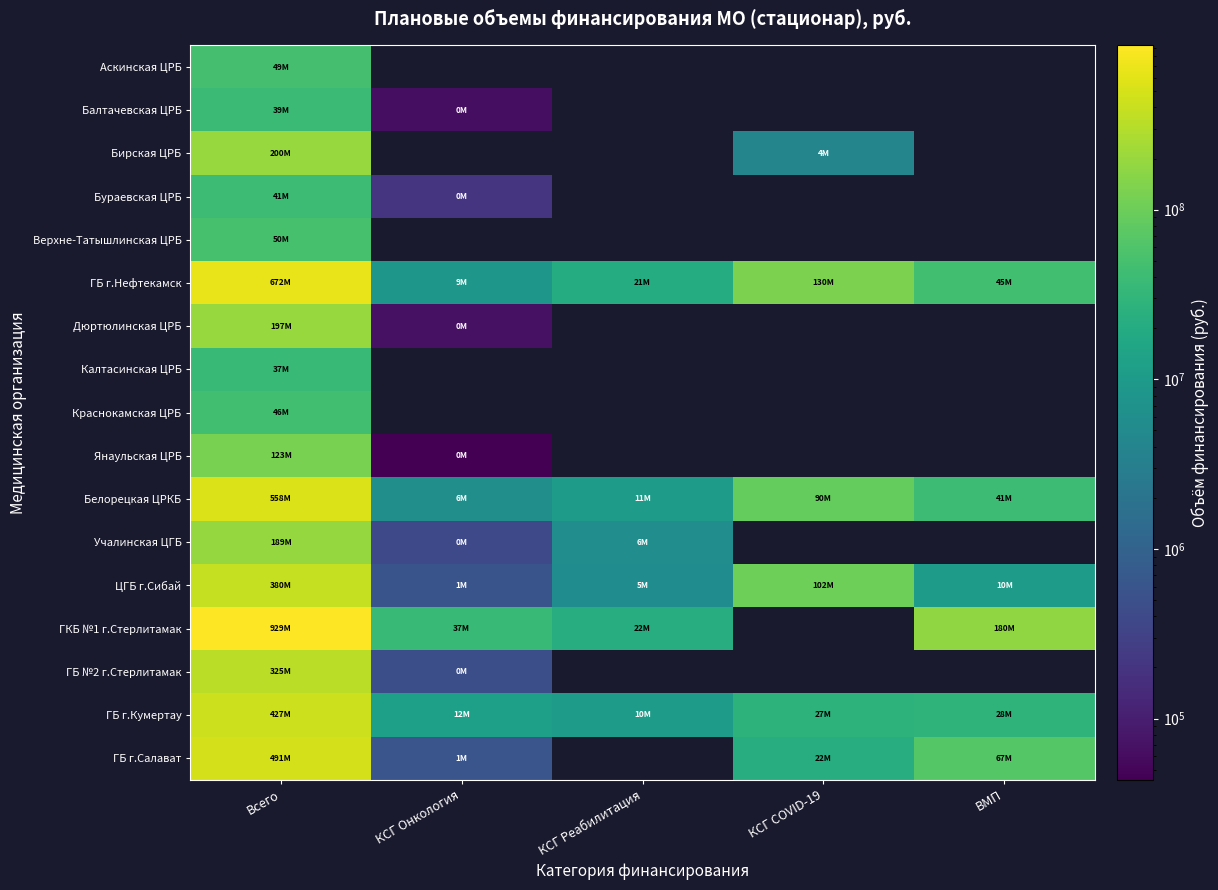

At Всего, list the series in order from largest to smallest.

ГКБ №1 г.Стерлитамак, ГБ г.Нефтекамск, Белорецкая ЦРКБ, ГБ г.Салават, ГБ г.Кумертау, ЦГБ г.Сибай, ГБ №2 г.Стерлитамак, Бирская ЦРБ, Дюртюлинская ЦРБ, Учалинская ЦГБ, Янаульская ЦРБ, Верхне-Татышлинская ЦРБ, Аскинская ЦРБ, Краснокамская ЦРБ, Бураевская ЦРБ, Балтачевская ЦРБ, Калтасинская ЦРБ